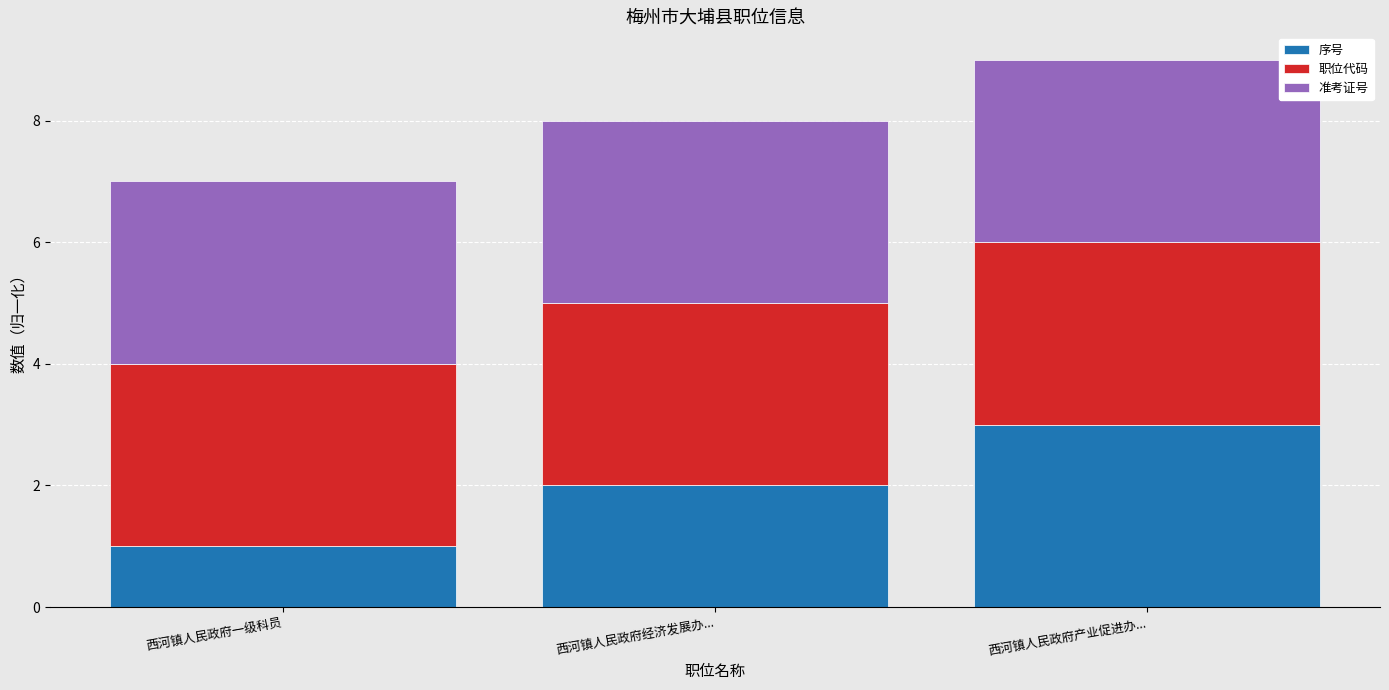

Which category has the lowest value in the 序号 series?

西河镇人民政府一级科员